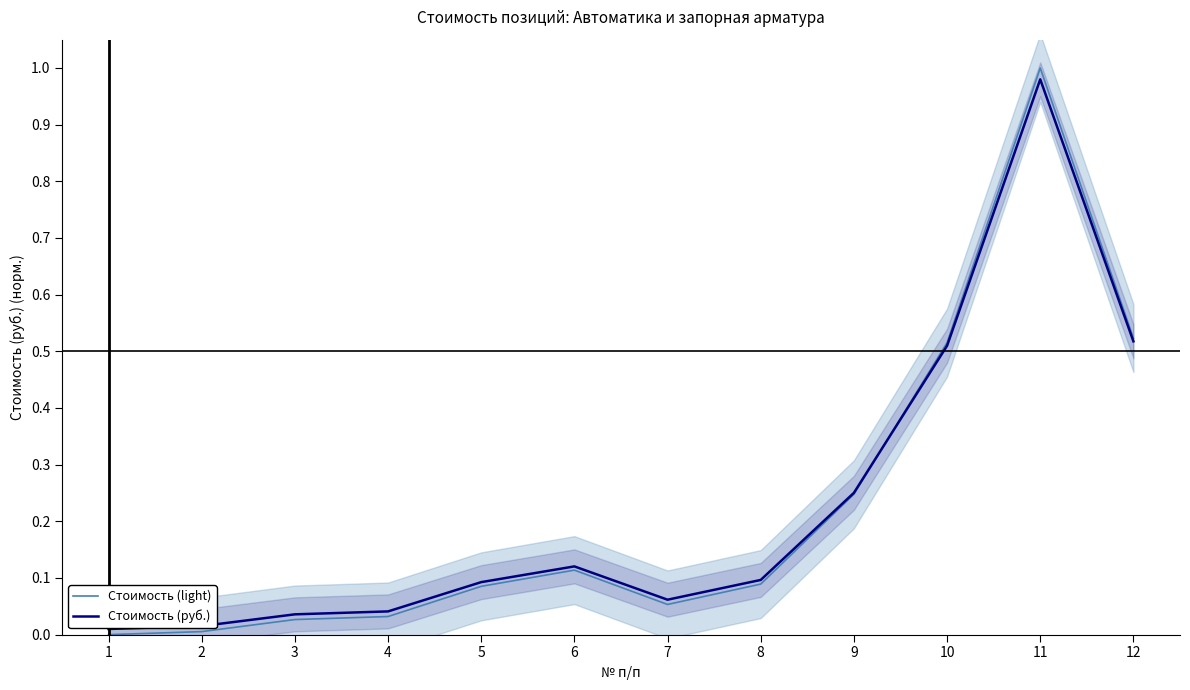

What is the difference between the maximum and minimum values in the Стоимость (руб.) series?

1.0